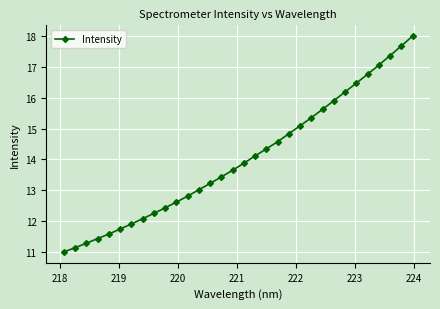

What is the greatest value displayed?

18.0